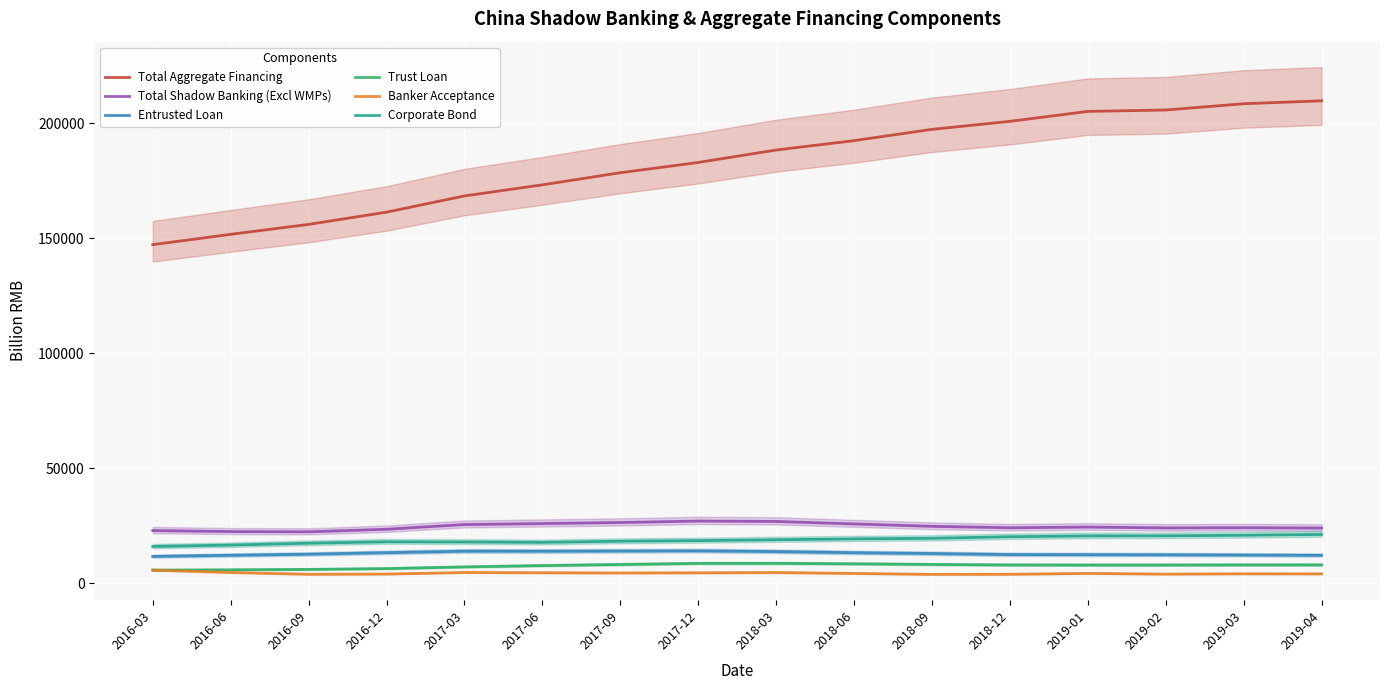

Which category has the lowest value in the Banker Acceptance series?

2018-09